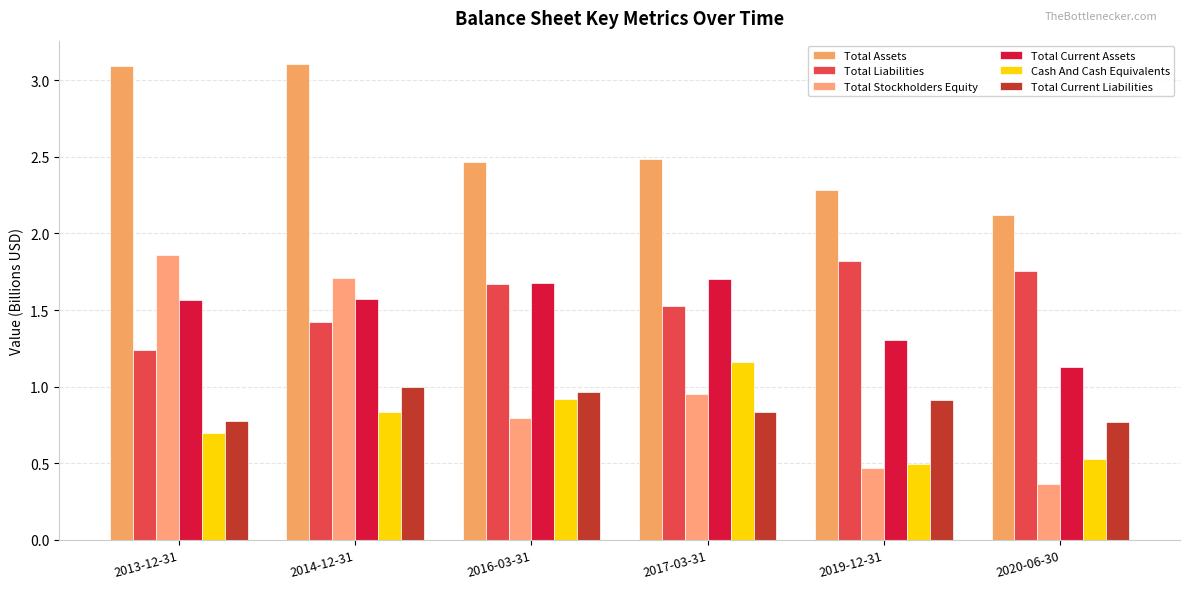

Are the bars grouped side by side (vs. stacked)?

Yes